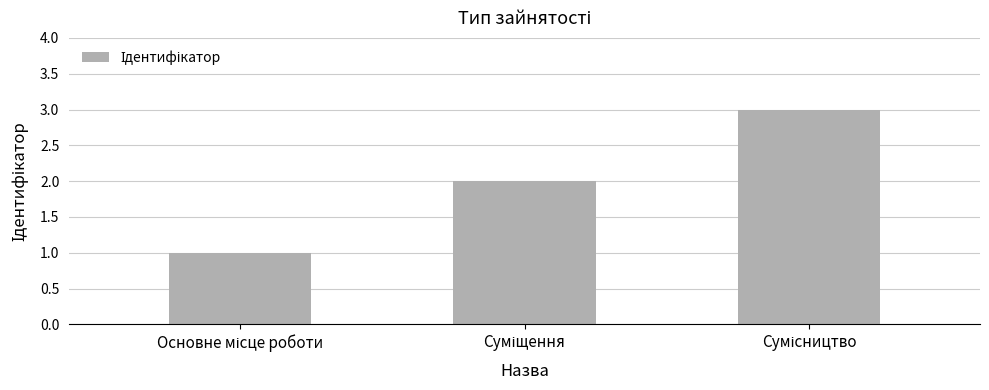

What is the maximum value shown in the chart?

3